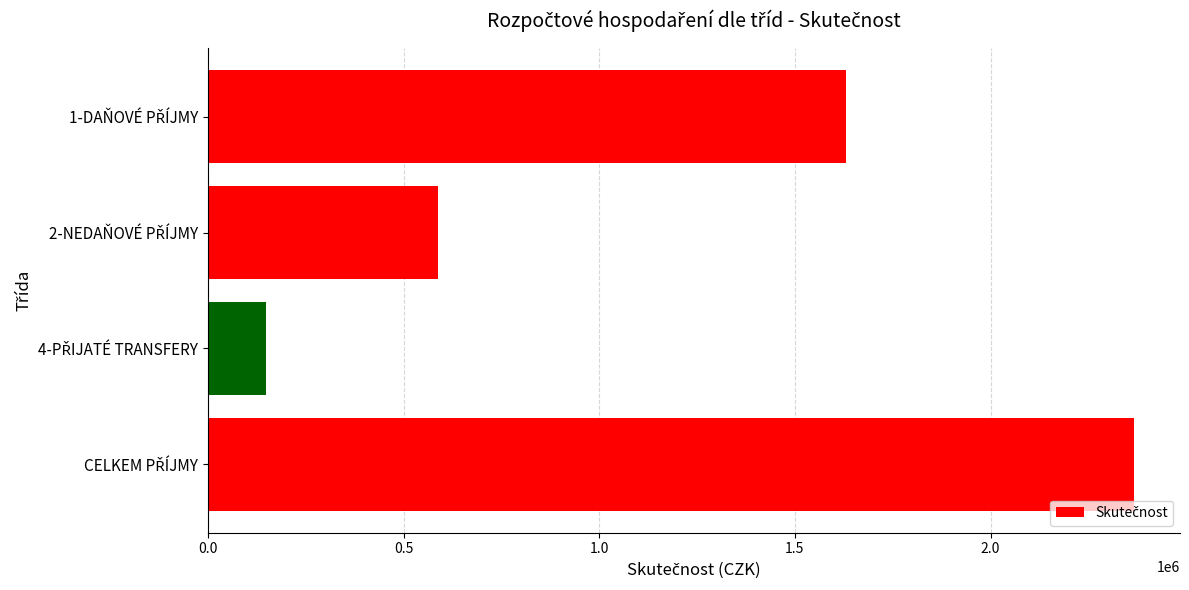

What is the value of the 4th bar from the top?

2365895.5